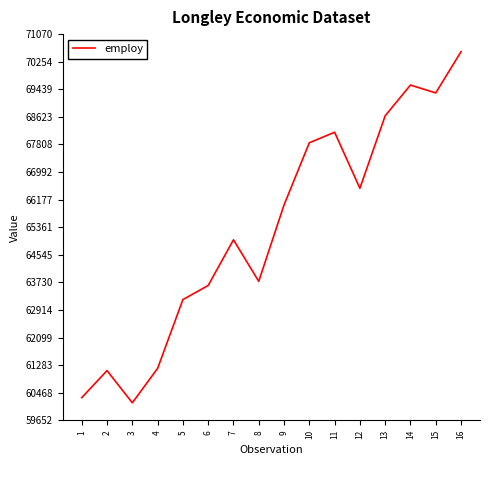

What is the average value?

65317